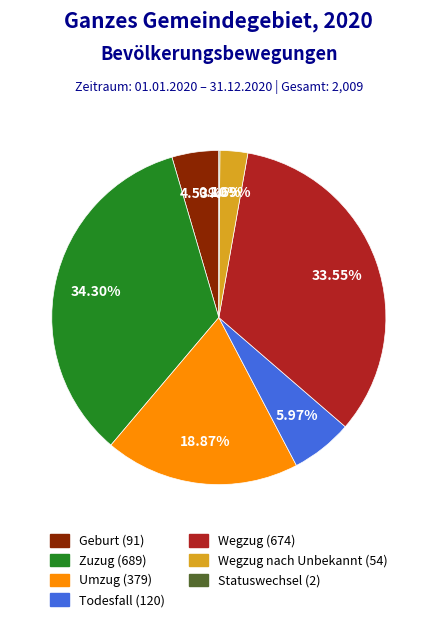

Is there any slice that represents more than half of the pie?

No